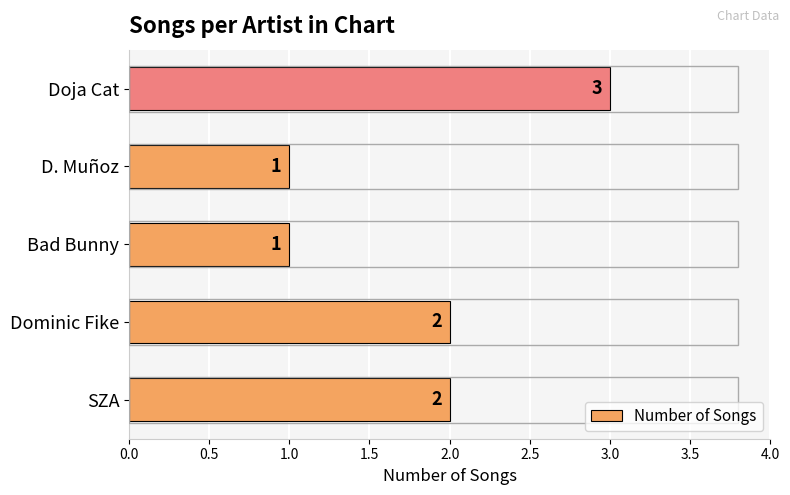

What is the sum of the values at D. Muñoz and Doja Cat?

4